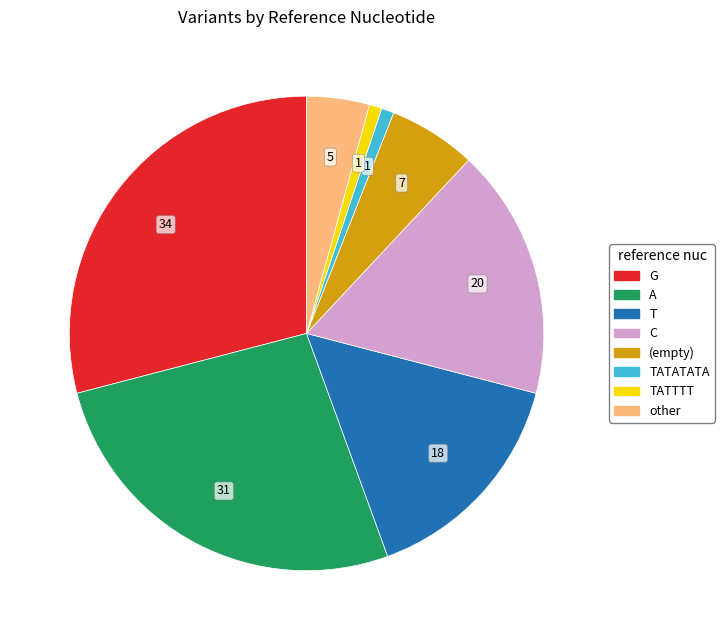

How many slices are in this pie chart?

8